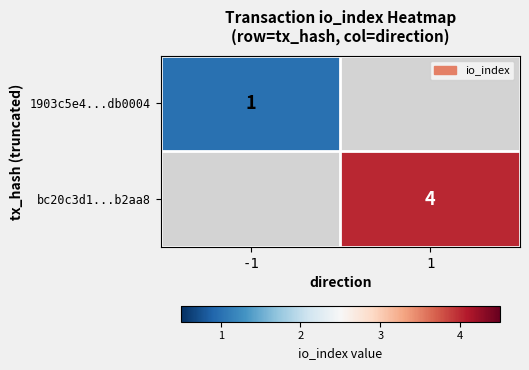

The value of 1903c5e4...db0004 at -1 is 1. True or false?

True